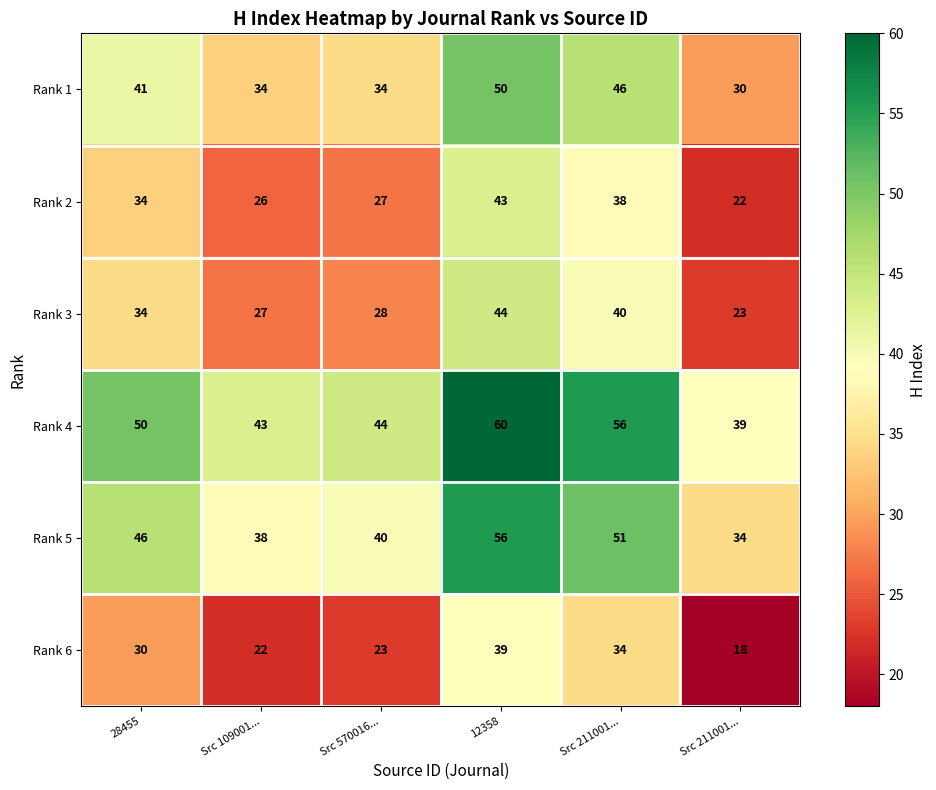

What is the total value across all series at Src 109001...?

190